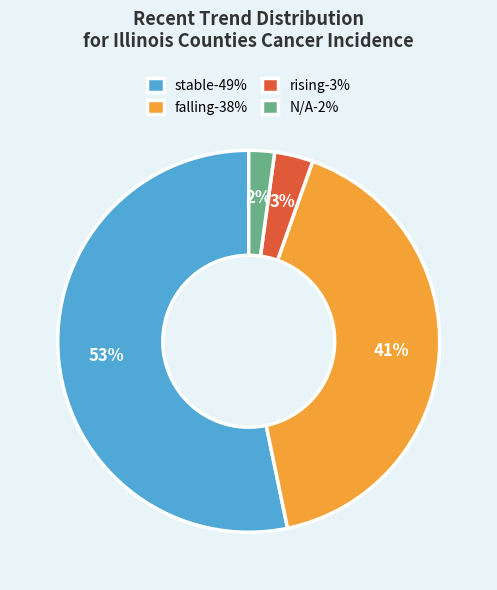

True or false: stable accounts for 42% of the total.

False